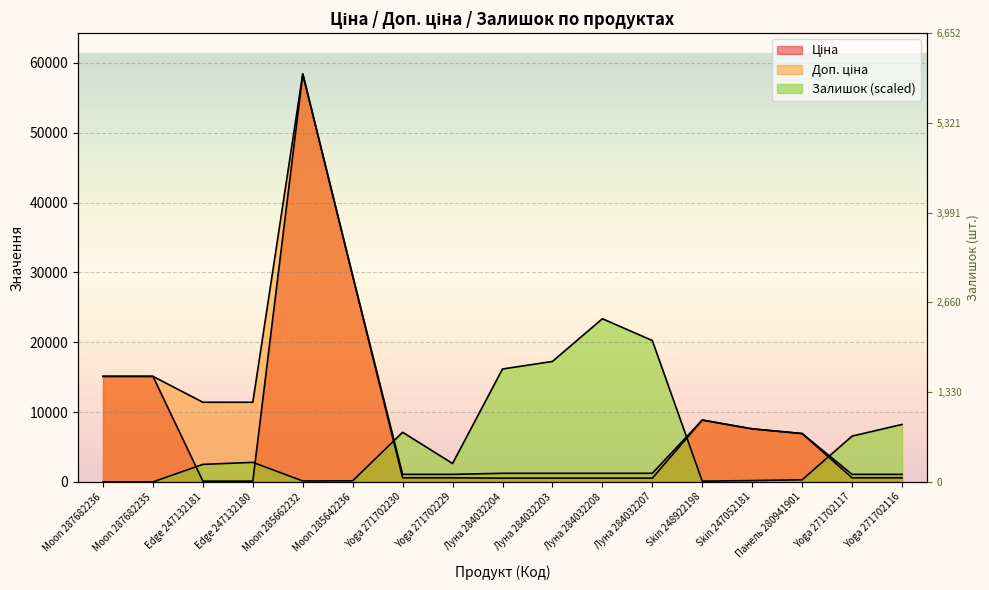

Rank the series by their maximum value, from highest to lowest.

Ціна, Доп. ціна, Залишок